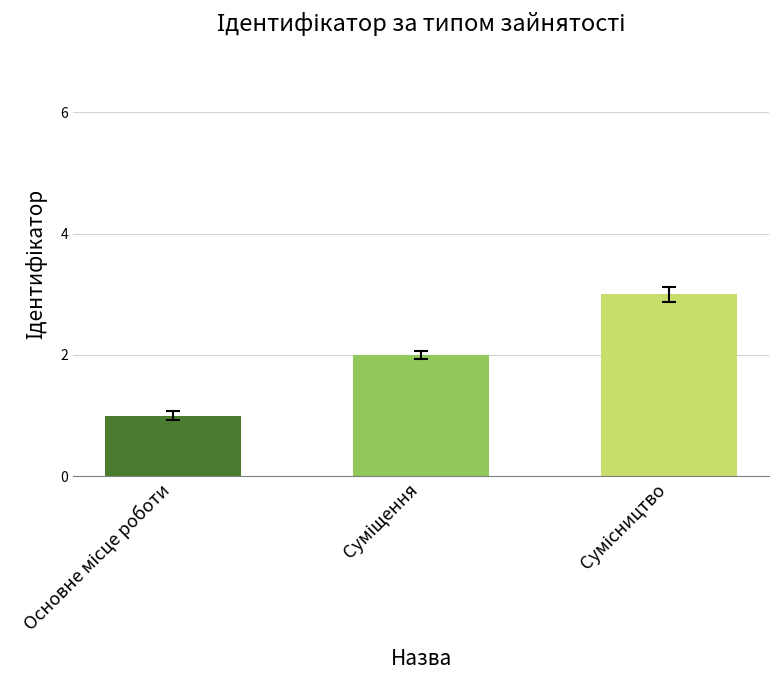

What is the greatest value displayed?

3